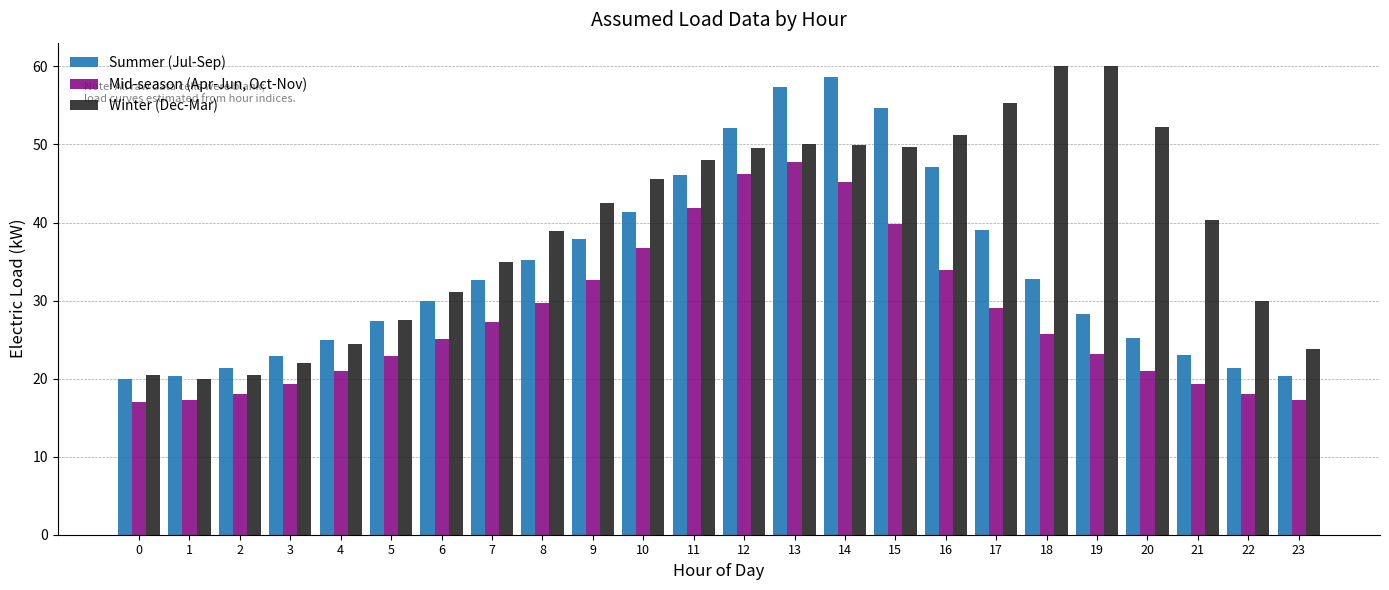

What is the difference between the maximum and minimum values in the Winter (Dec-Mar) series?

40.0